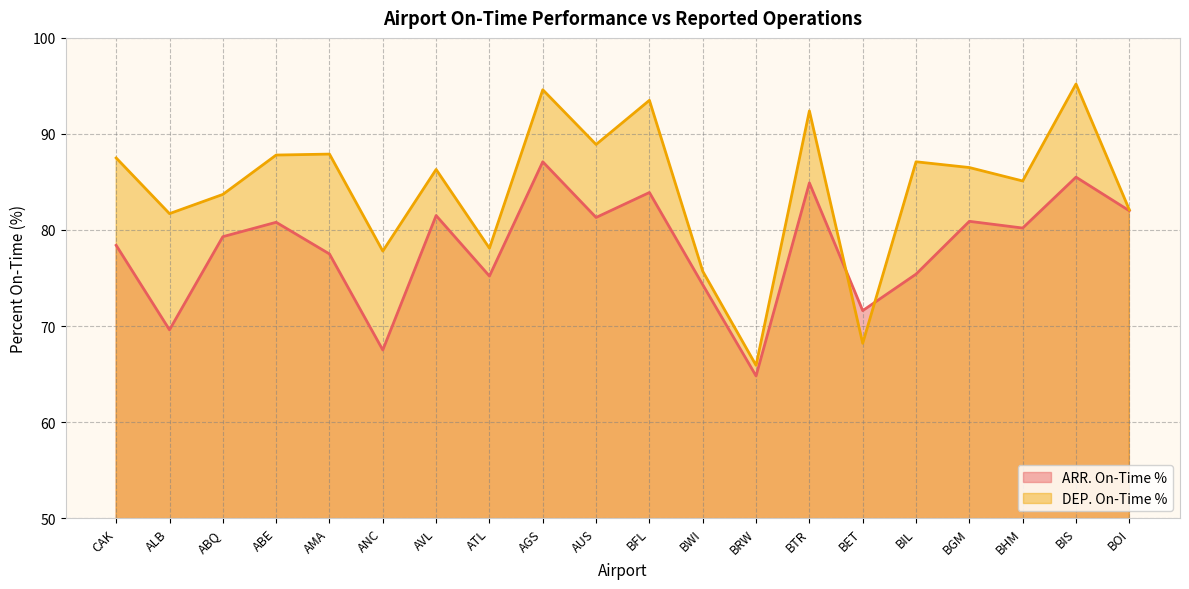

Rank the series by their average value, from lowest to highest.

ARR. On-Time %, DEP. On-Time %